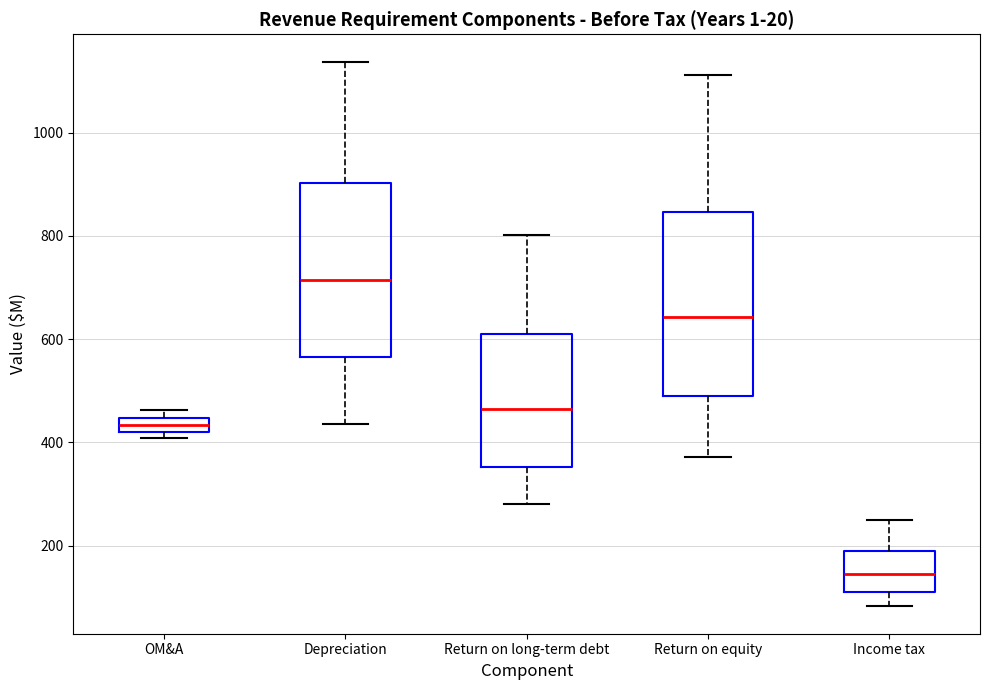

Where is the lower edge of the box for OM&A on the y-axis? The values are not printed on the chart, so give them approximately, as read against the axis.

420